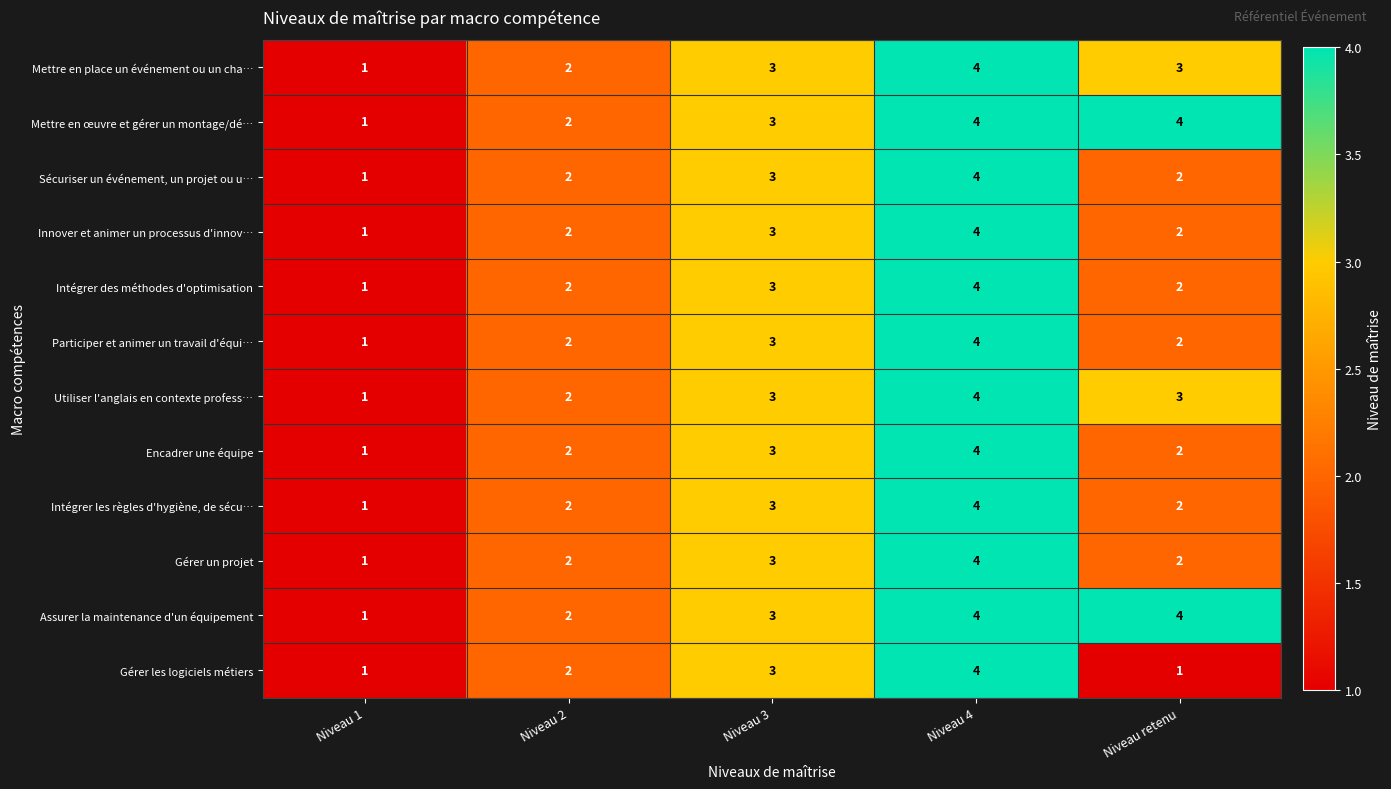

Which category has the lowest value in the Intégrer des méthodes d'optimisation series?

Niveau 1